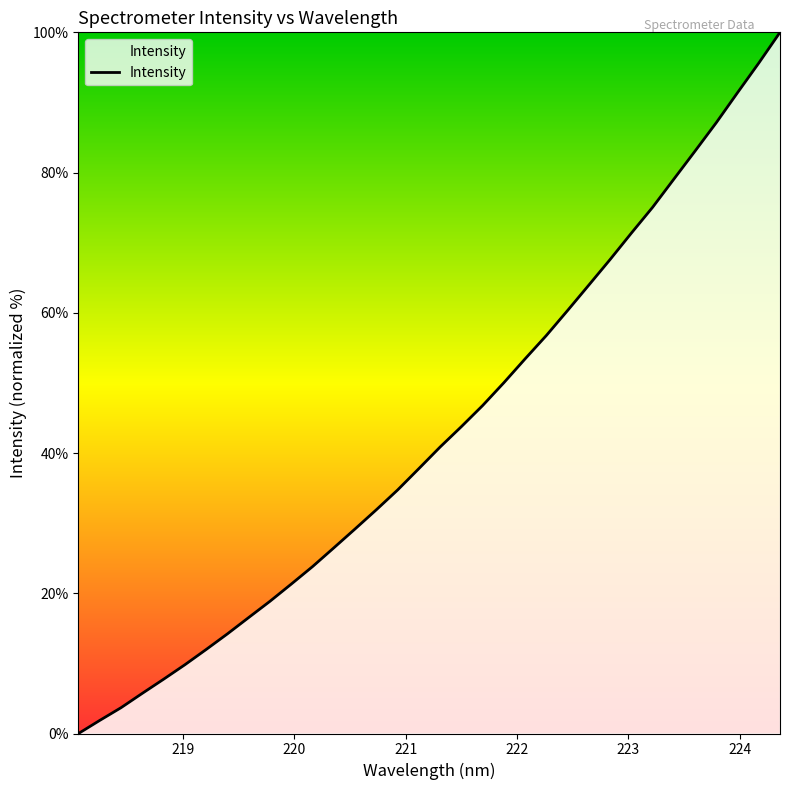

Is this an area chart (filled region under the line)?

No